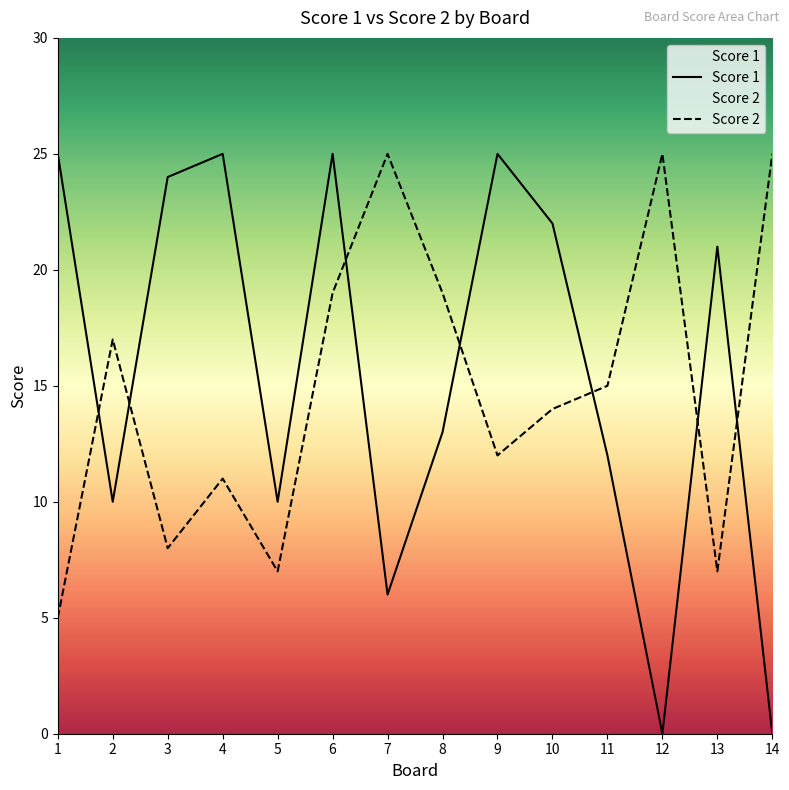

Reading right to left, list all the values displayed in this chart.

Score 1: 14=0	13=21	12=0	11=12	10=22	9=25	8=13	7=6	6=25	5=10	4=25	3=24	2=10	1=25
Score 2: 14=25	13=7	12=25	11=15	10=14	9=12	8=19	7=25	6=19	5=7	4=11	3=8	2=17	1=5